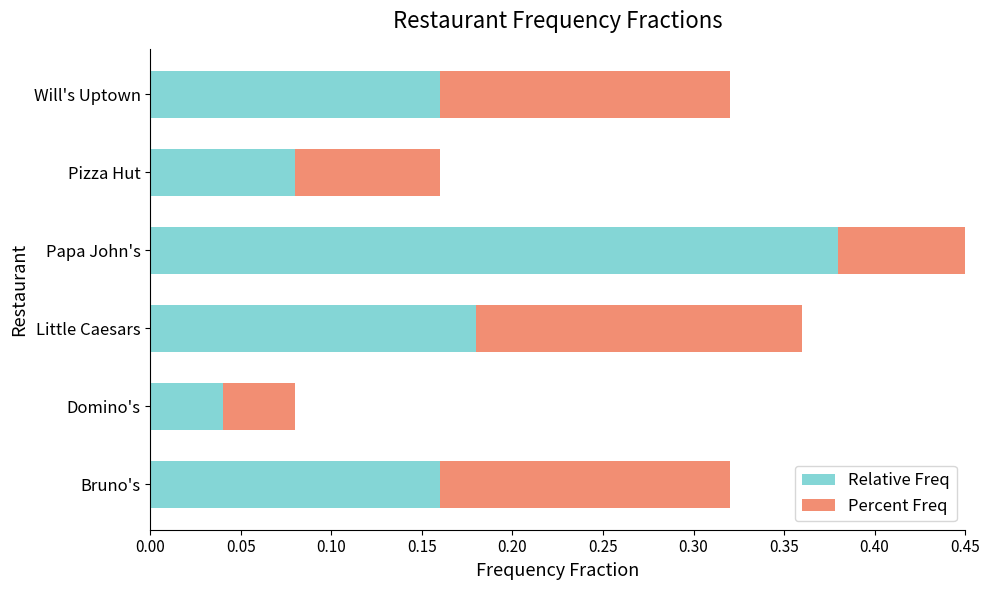

Which series has the widest spread of values?

Relative Freq